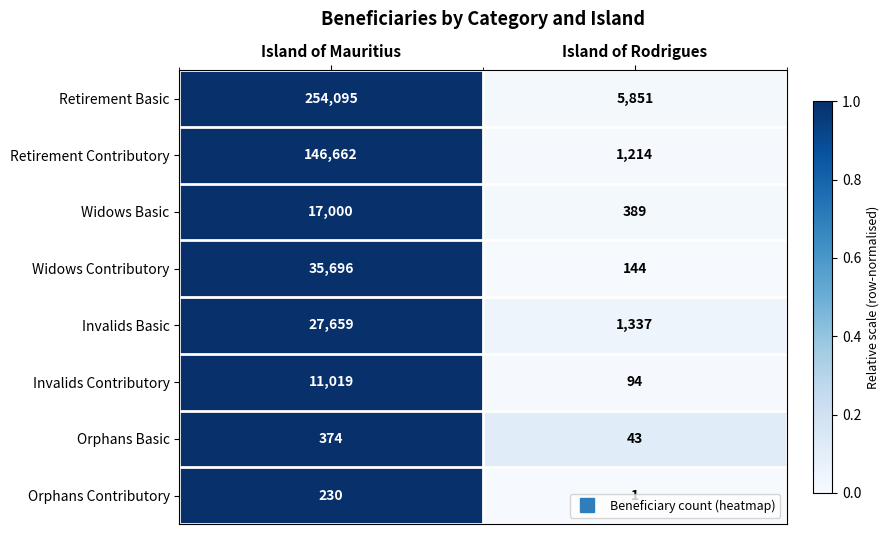

At which category does the chart reach its peak across all series?

Island of Mauritius